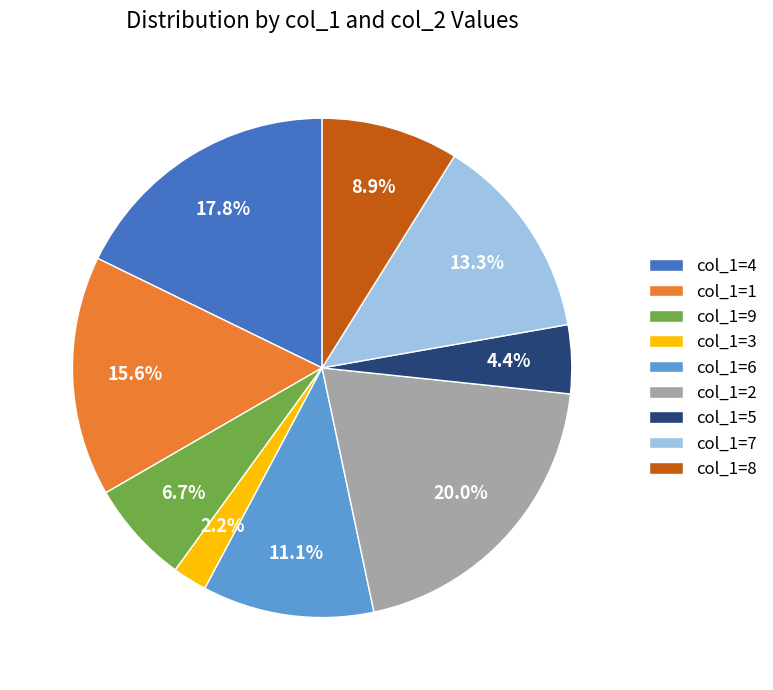

Rank the categories by value from highest to lowest.

col_1=2, col_1=4, col_1=1, col_1=7, col_1=6, col_1=8, col_1=9, col_1=5, col_1=3